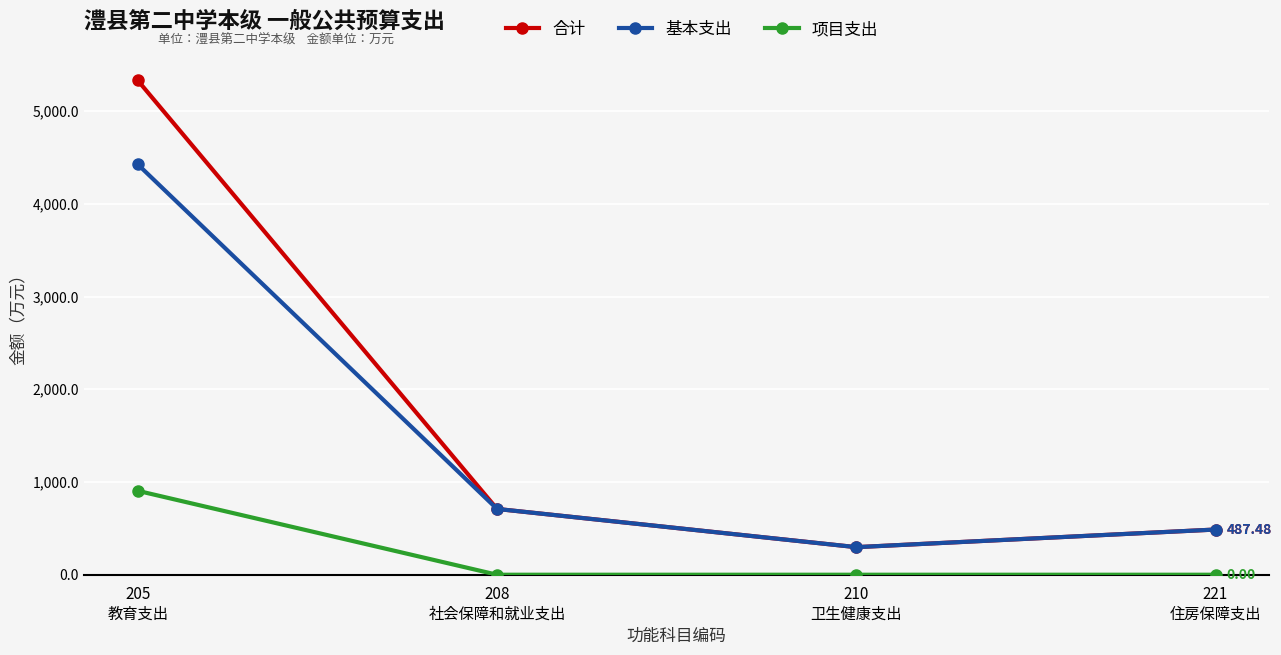

Which series has the widest spread of values?

合计